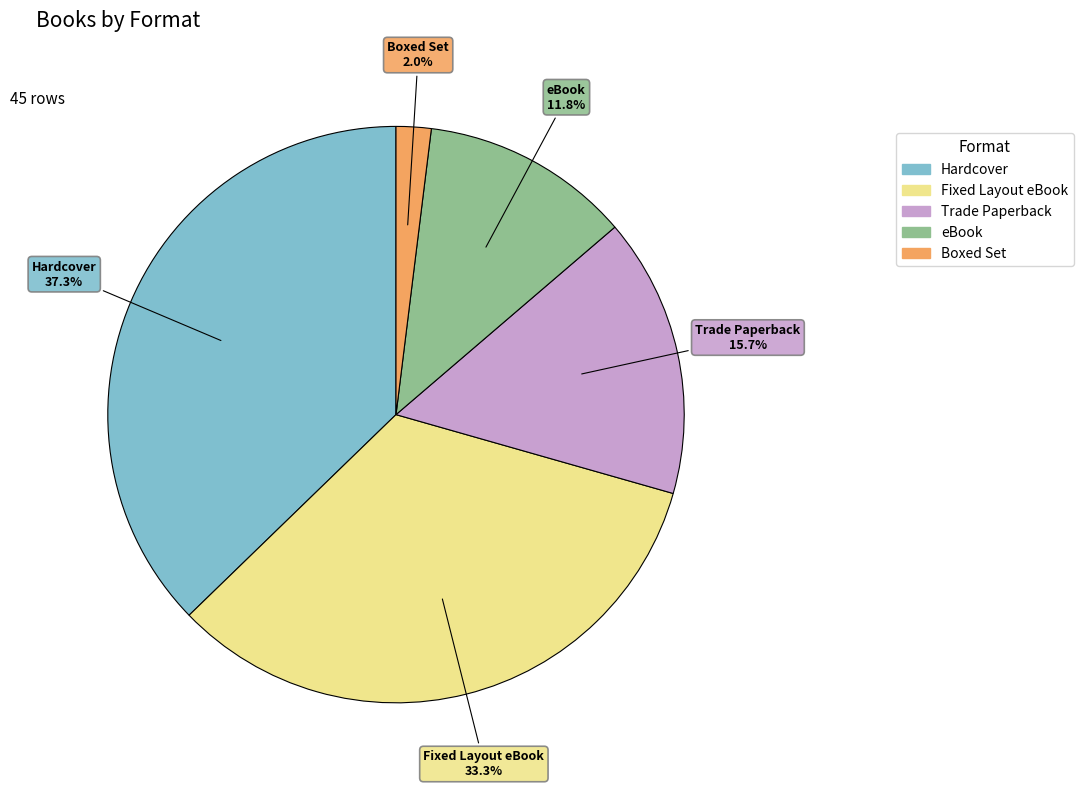

What percentage is NOT represented by Hardcover?

62.7%